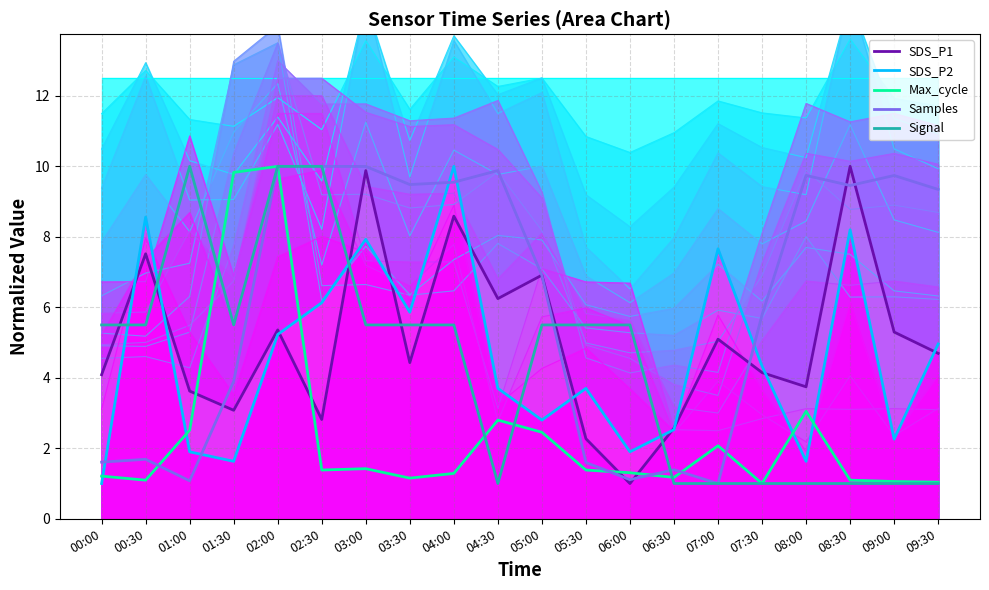

After their last crossing, which series has the higher values: SDS_P2 or Samples?

Samples